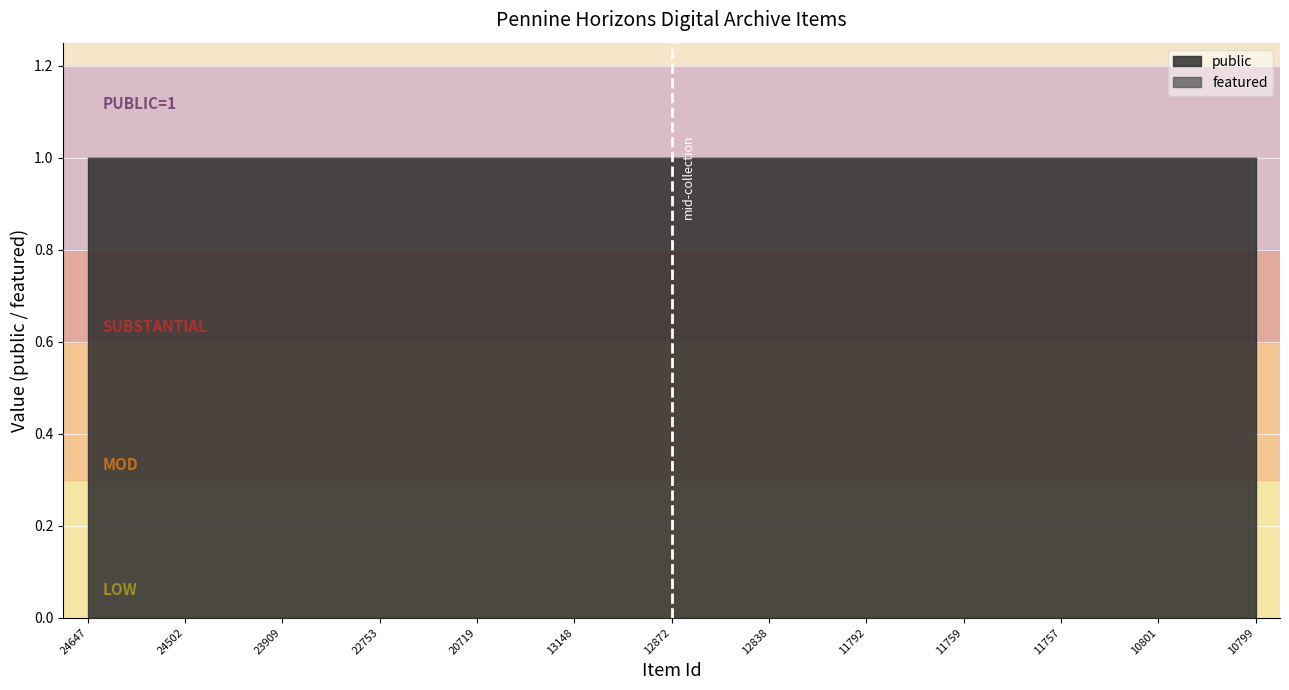

True or false: public and featured cross at least once.

False